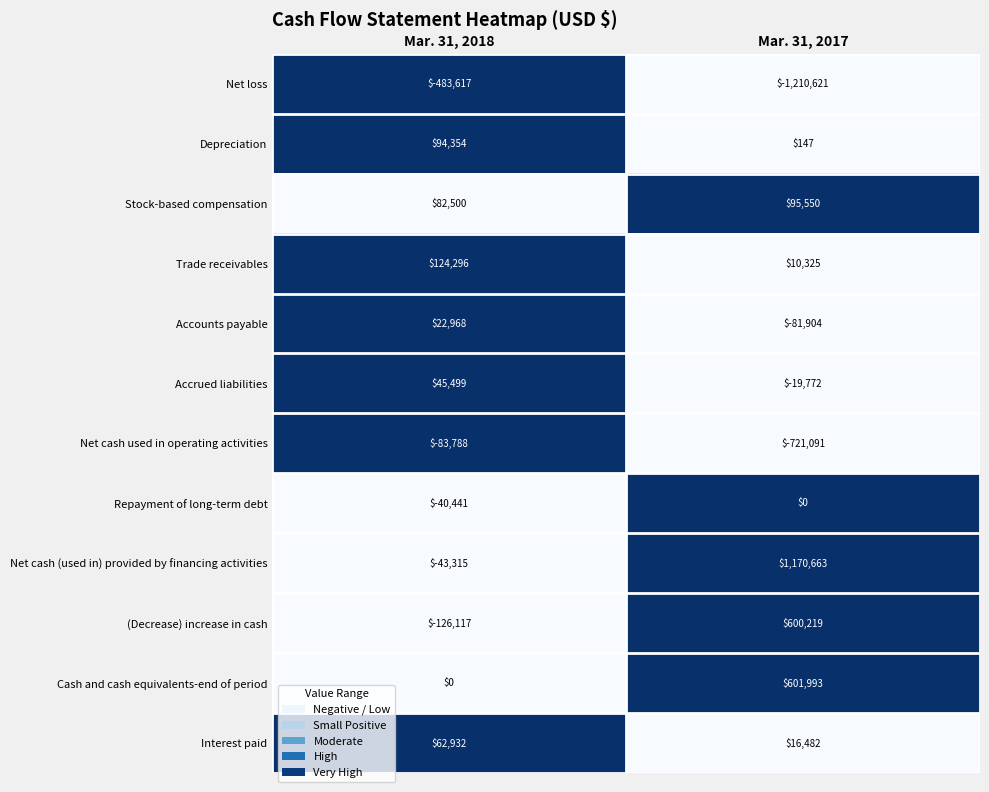

How many data points does each series have?

2